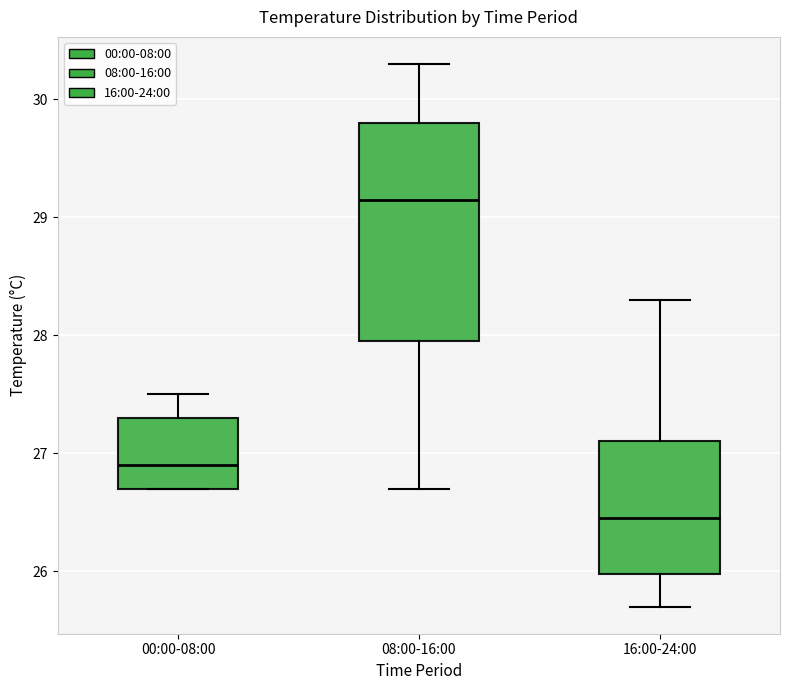

Which box's median line is the highest?

08:00-16:00